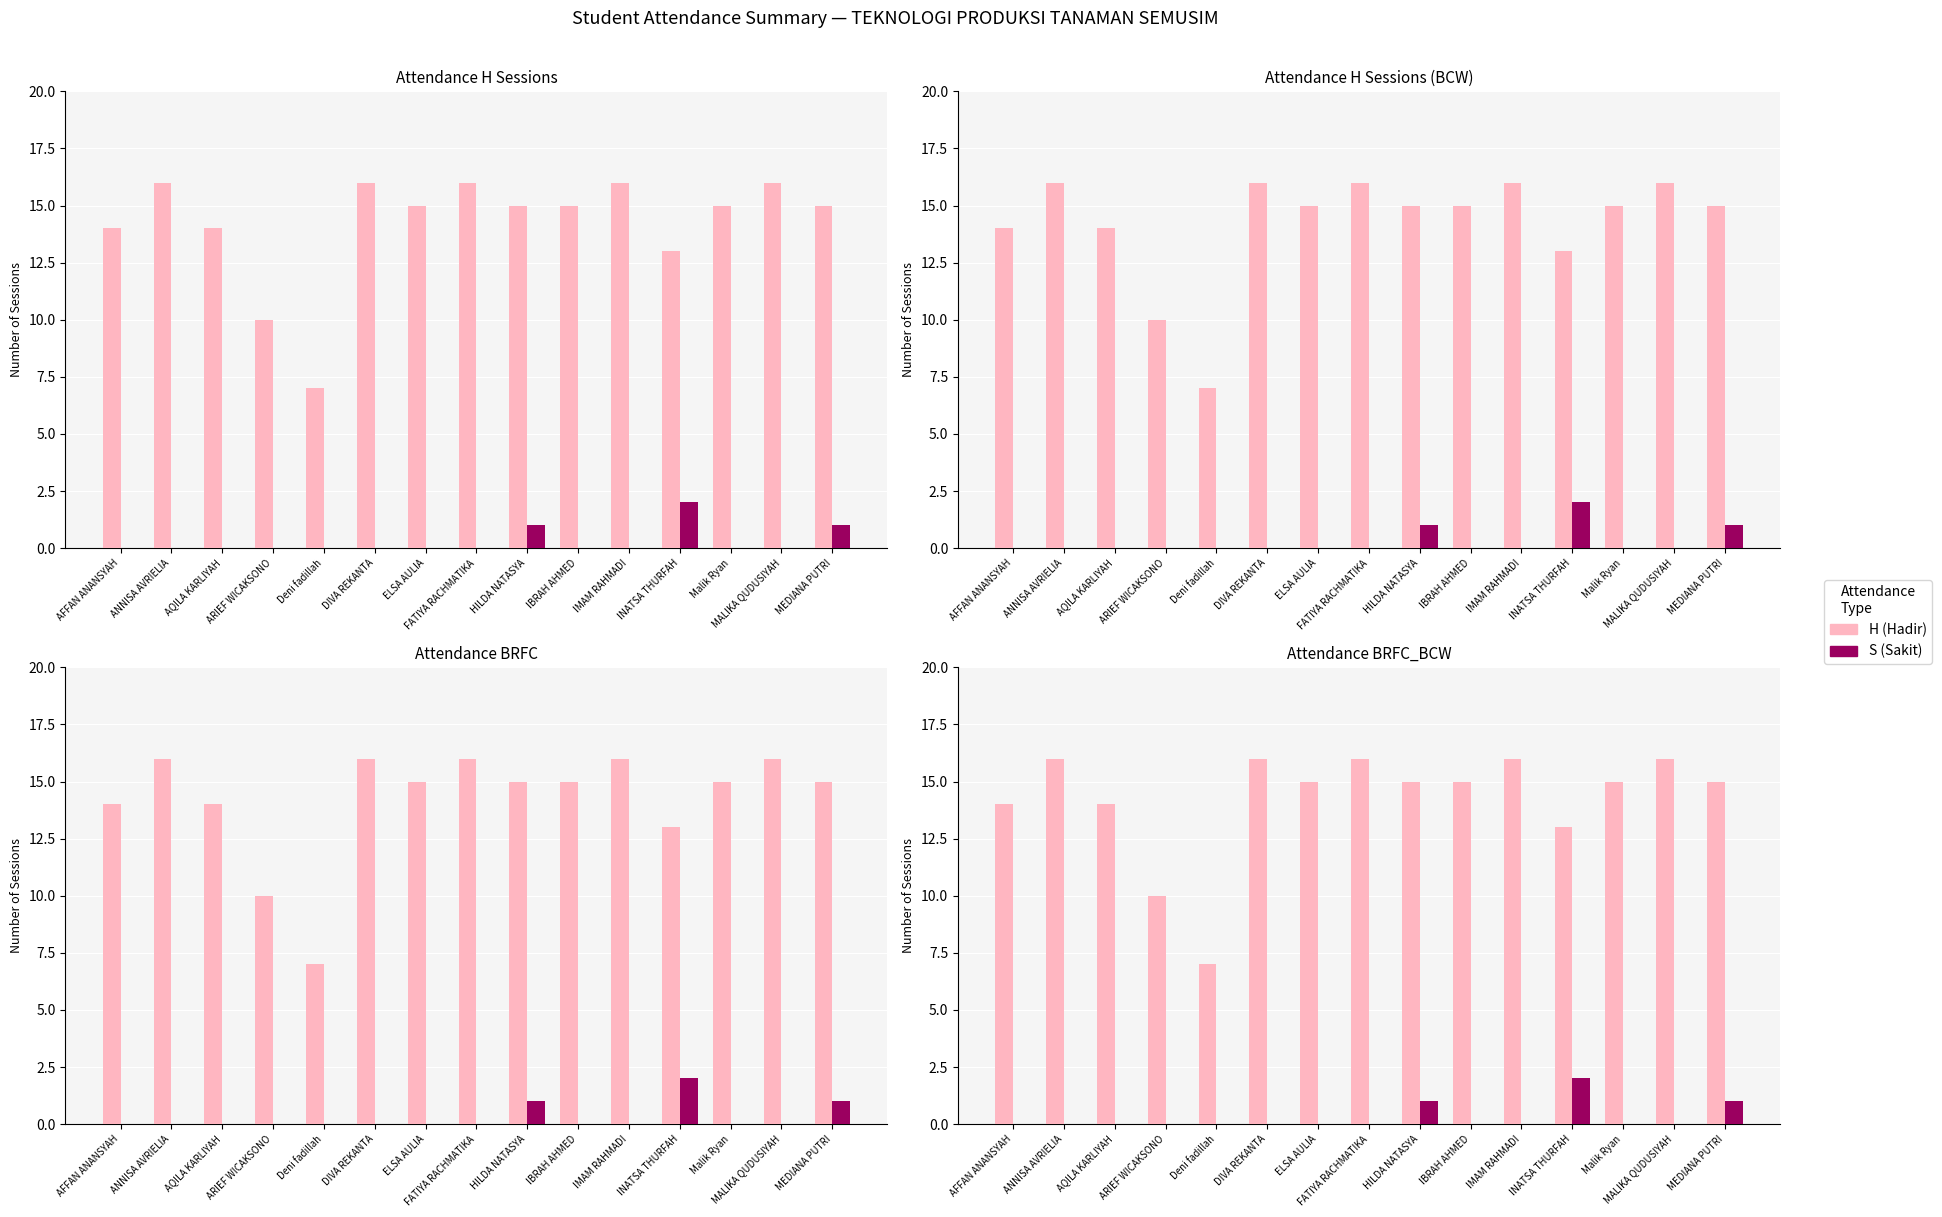

At how many categories does at least one series exceed 9?

14